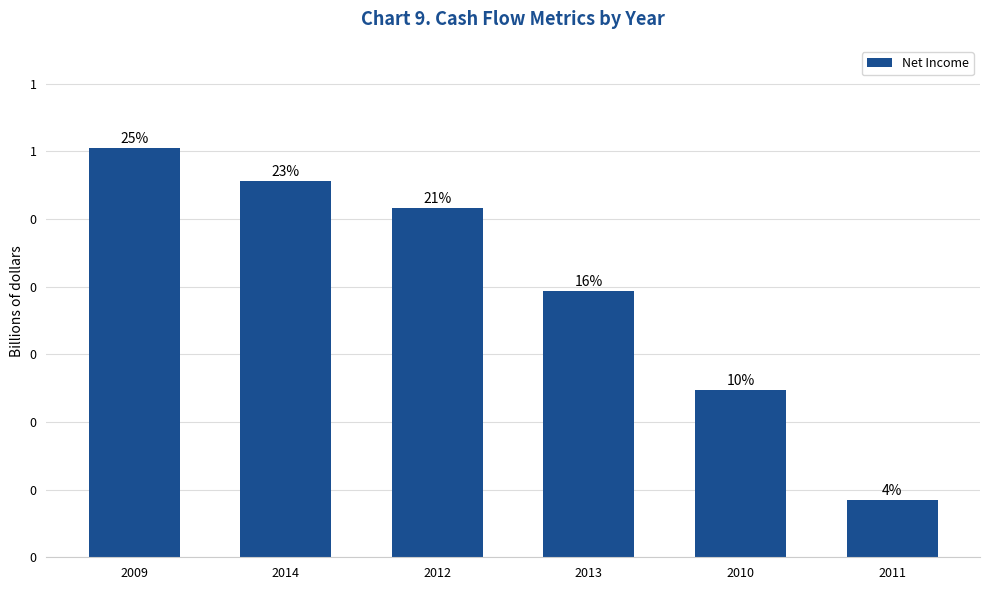

How many categories are shown in the chart?

6